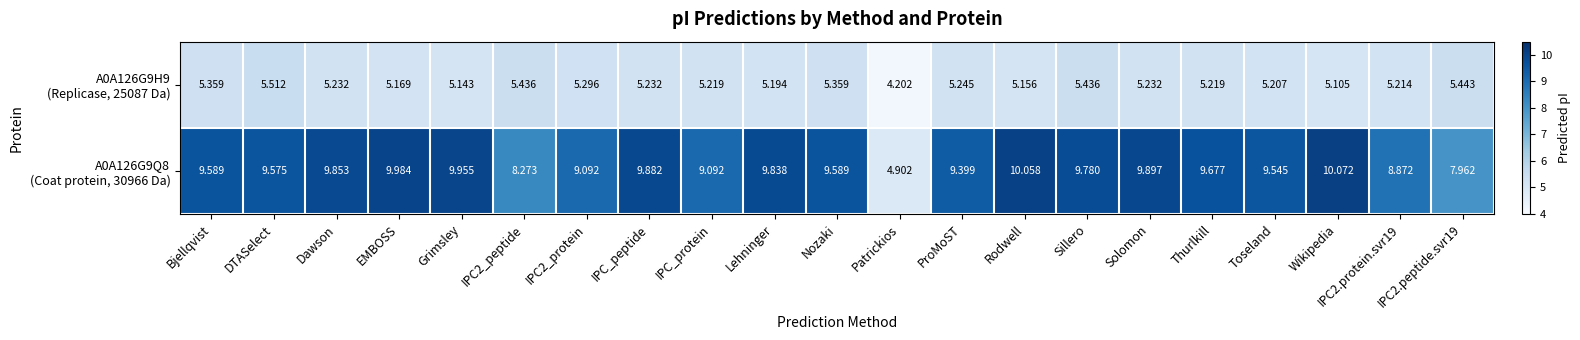

At which category is the sum across all series the highest?

Sillero